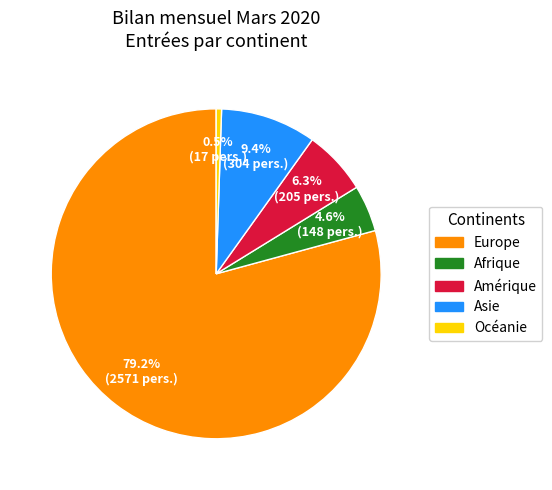

How many segments does this pie chart have?

5